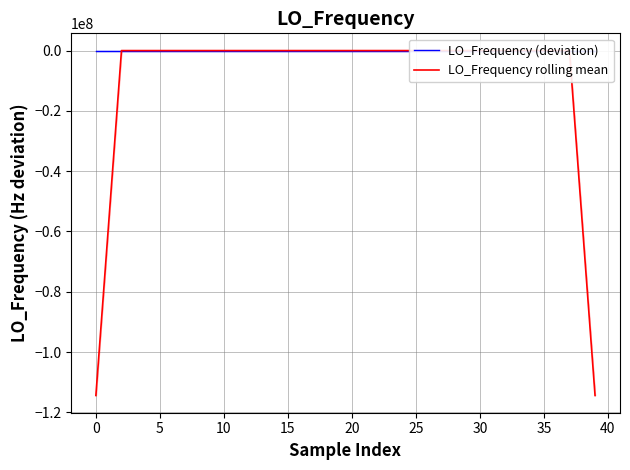

What is the label of the 29th point from the right?

11